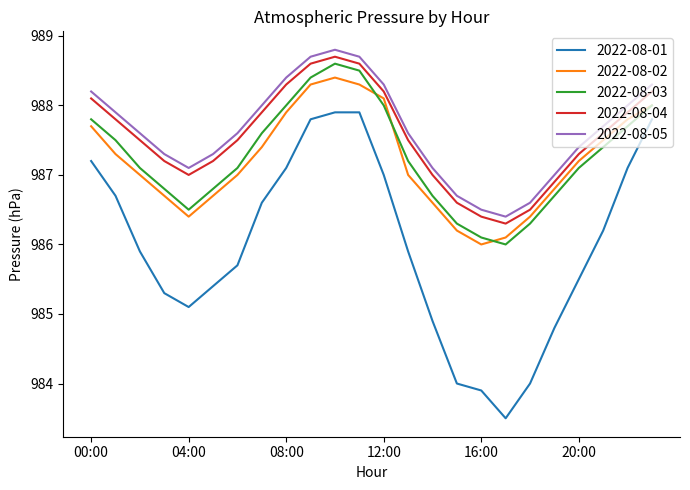

True or false: 2022-08-04 and 2022-08-01 cross at least once.

False